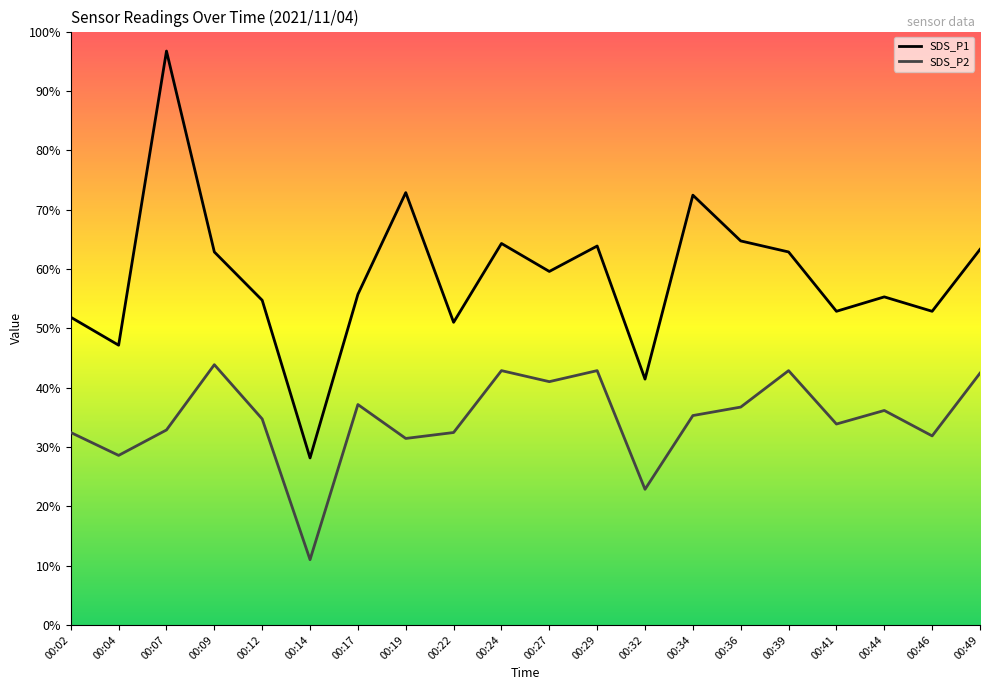

Is it true that SDS_P2 equals 13.3 at 00:36?

False